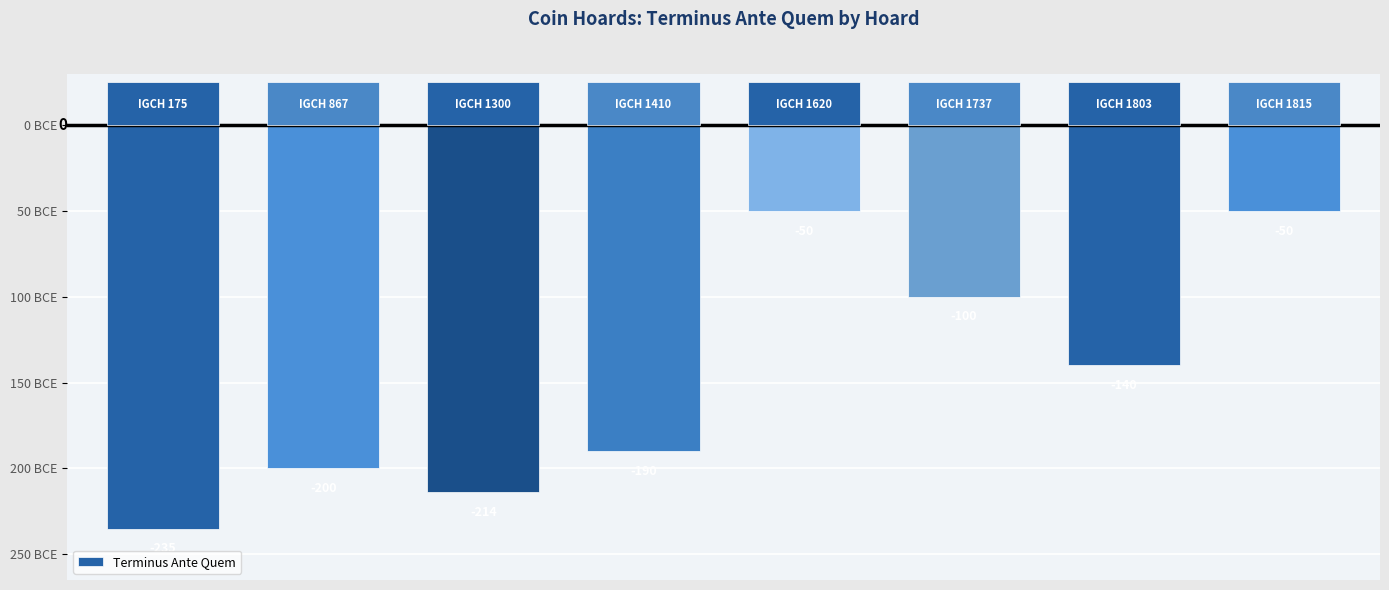

Are the bars horizontal?

No